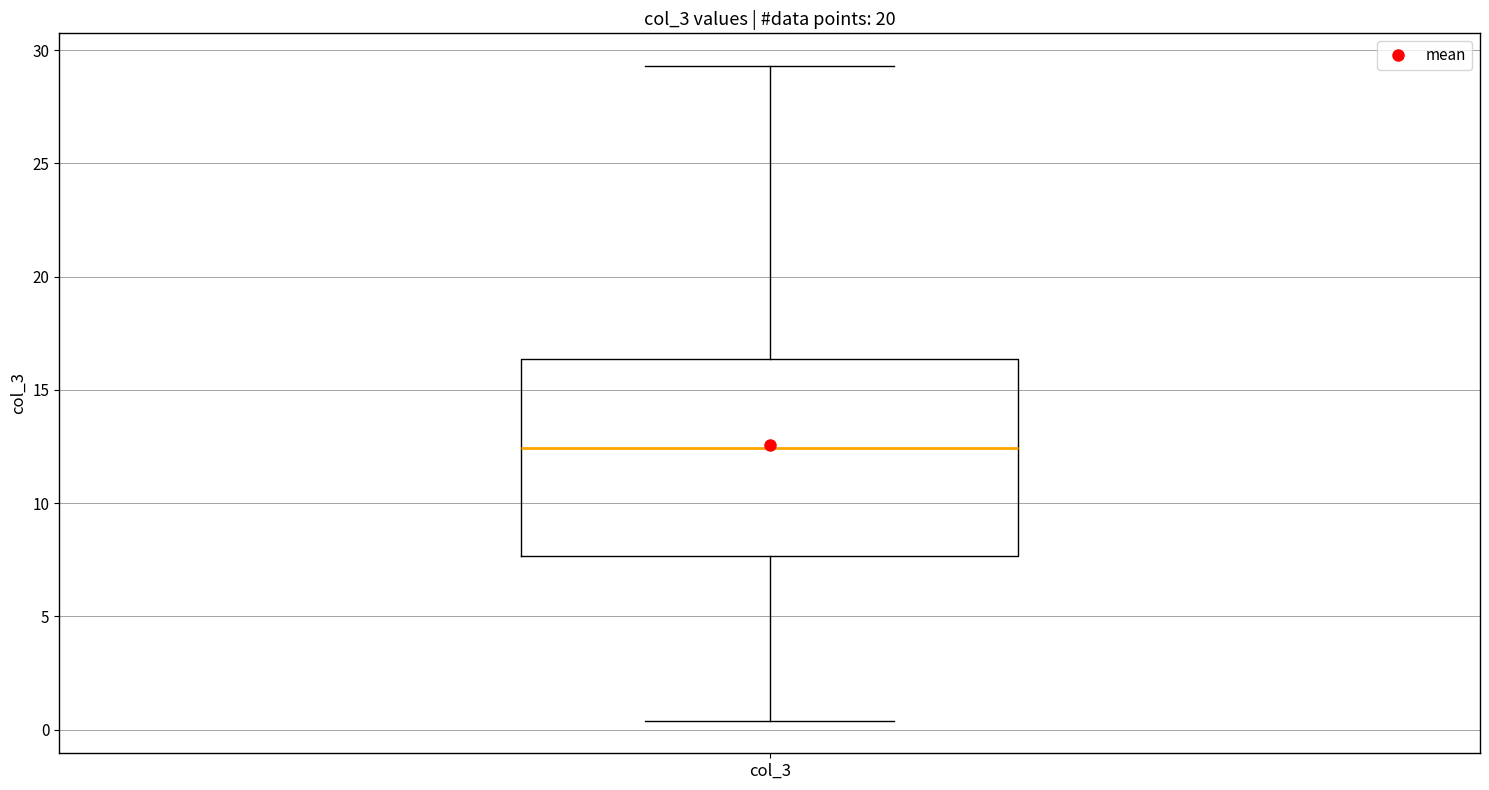

Read this box plot against the y-axis: the position of the median line, the range covered by the box, and the ends of both whiskers. The values are not printed on the chart, so give them approximately, as read against the axis.

median 12.5, box 7.5 to 16.5, whiskers 0.5 to 29.5